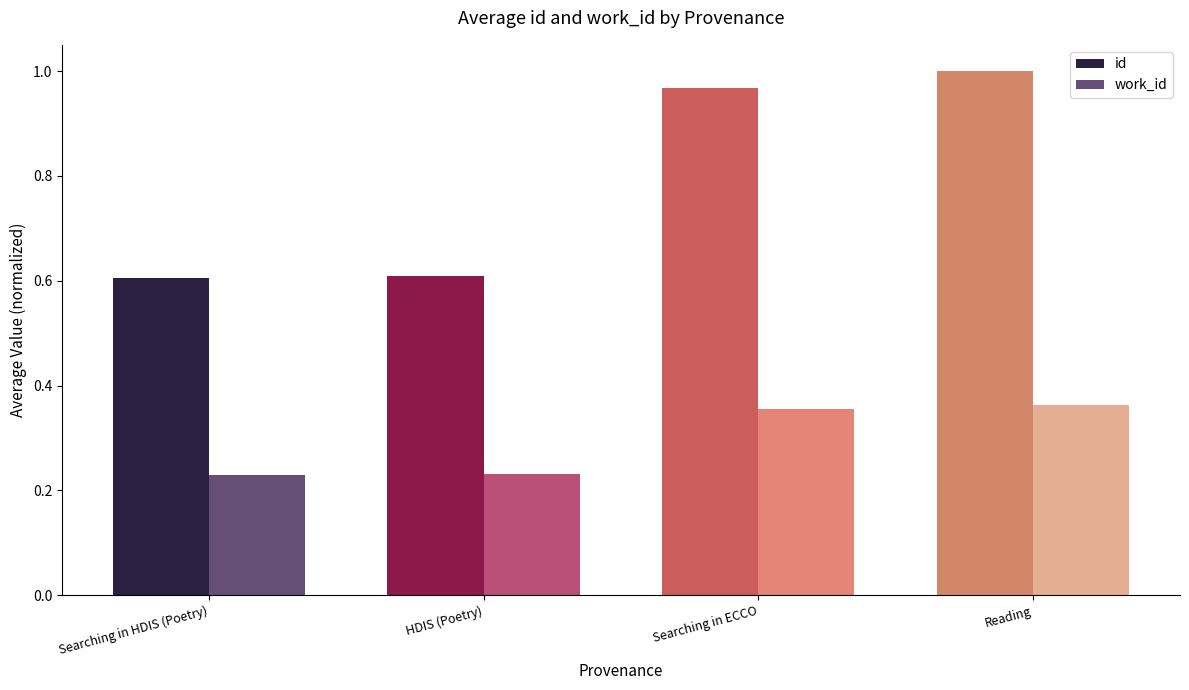

What are all the series names shown in the legend?

id, work_id